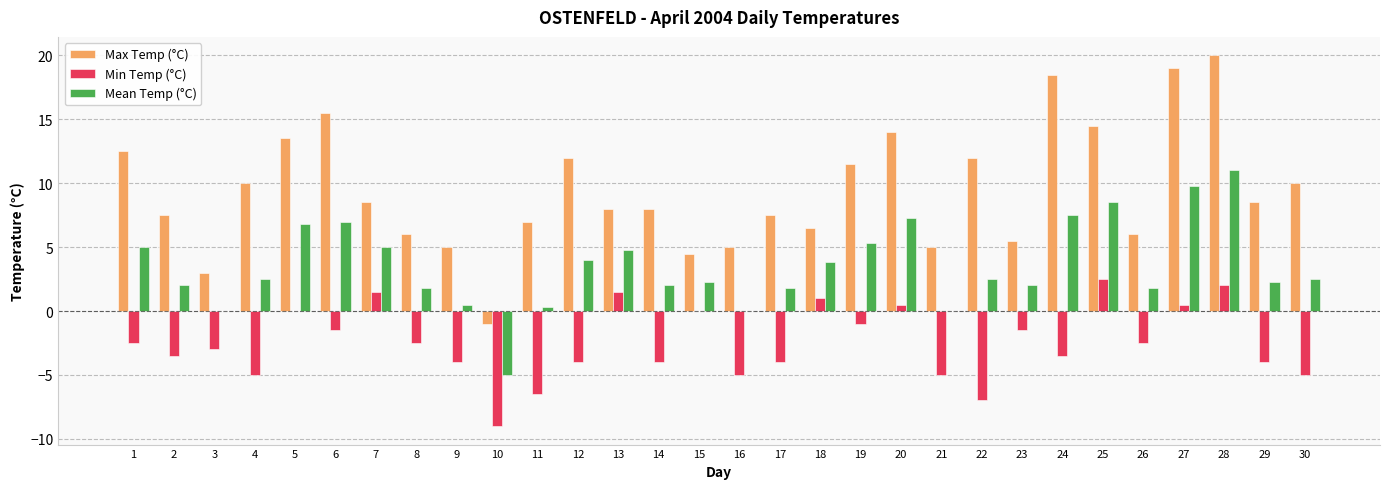

What is the total value across all series at 14?

6.0